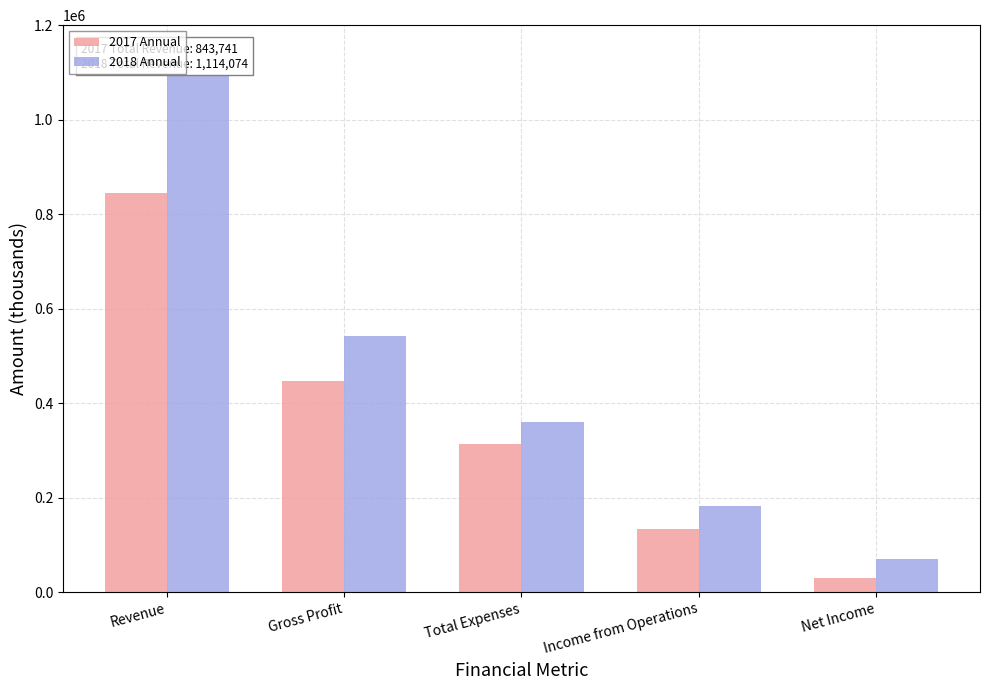

How many distinct data groups are displayed?

2